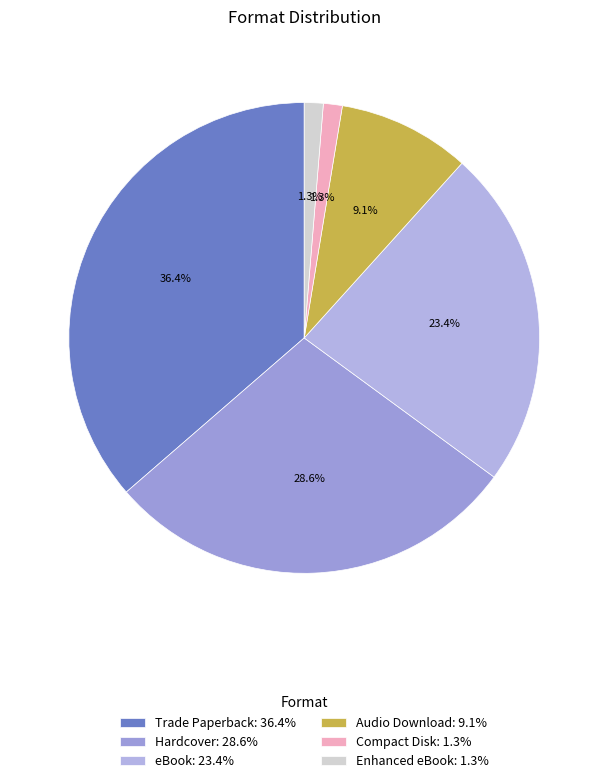

Approximately how many times larger is the value at eBook compared to Enhanced eBook?

18.0